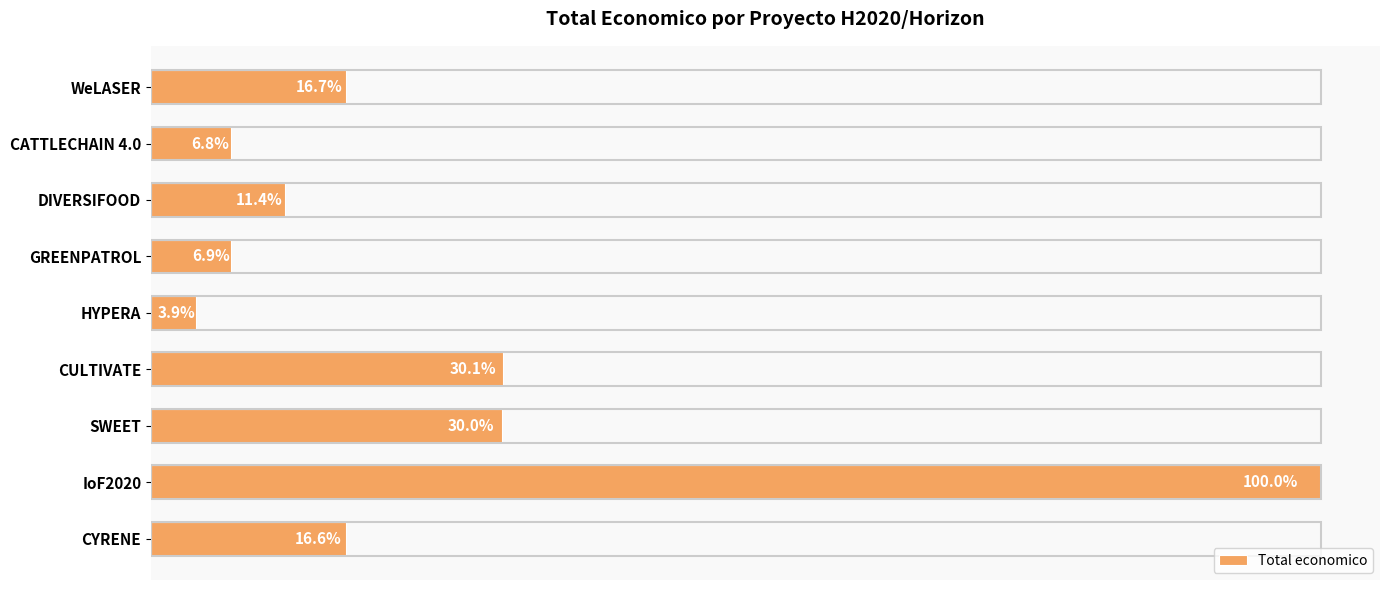

Are the bars horizontal?

Yes